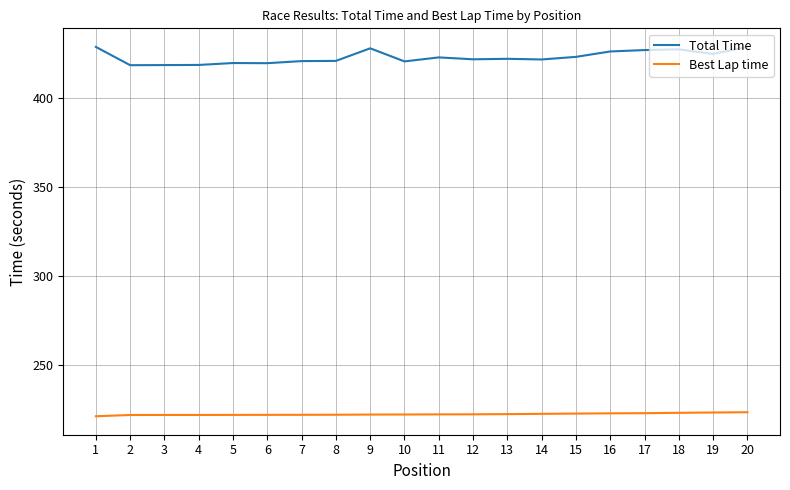

Read the Total Time value at 20.

429.0